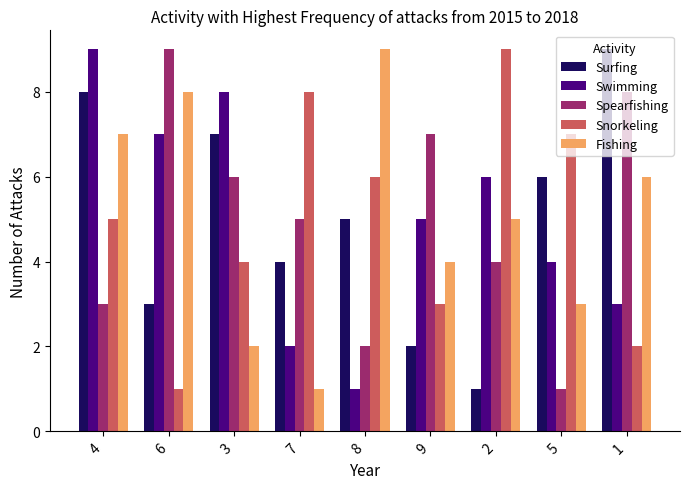

What is the lowest value of the Swimming series?

1